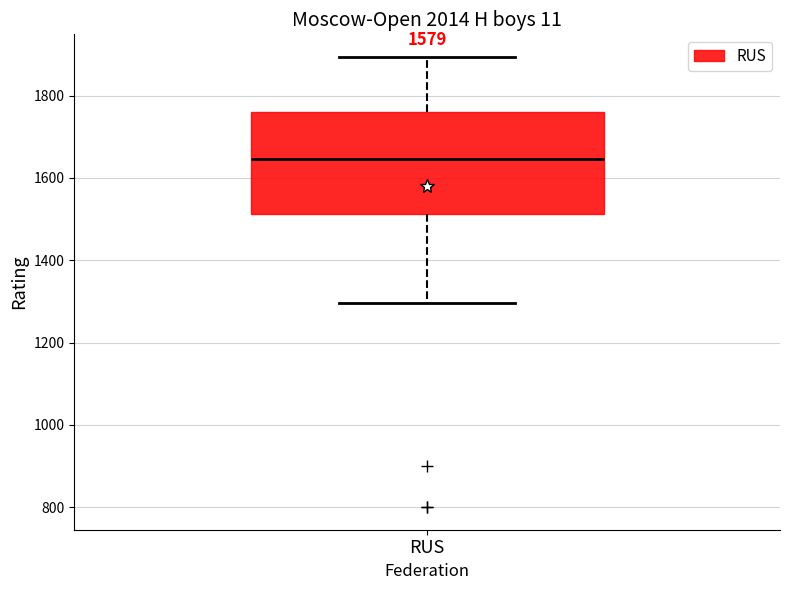

Transcribe this box plot: give where the median line is, the range the box spans, and where the two whiskers end, as read against the y-axis. The values are not printed on the chart, so give them approximately, as read against the axis.

median 1640, box 1520 to 1760, whiskers 1300 to 1900